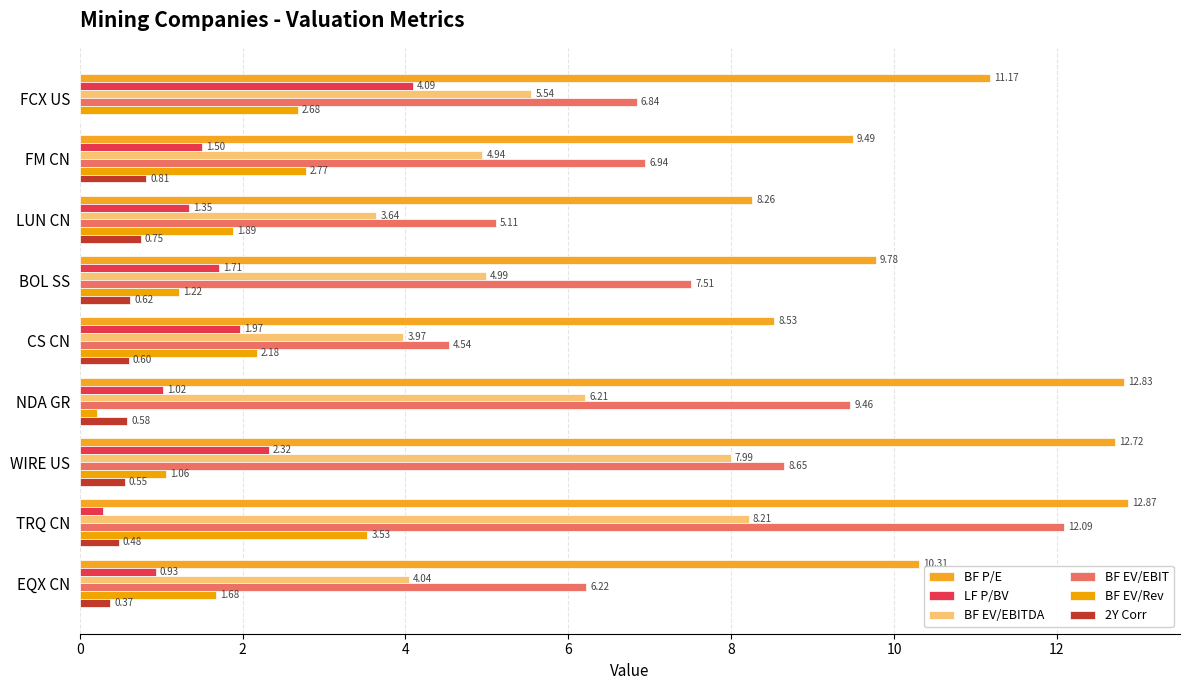

At which label is BF EV/EBIT closest to 8?

BOL SS